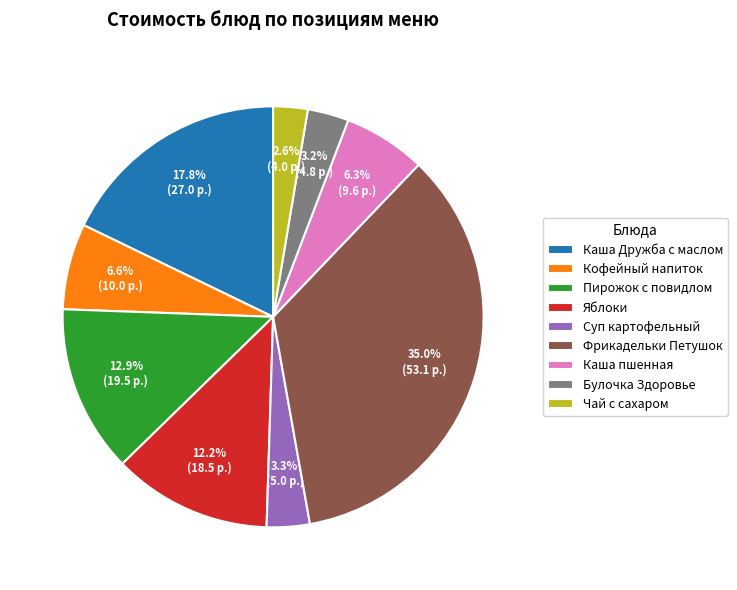

Approximately how many times larger is the value at Булочка Здоровье compared to Каша пшенная?

0.5